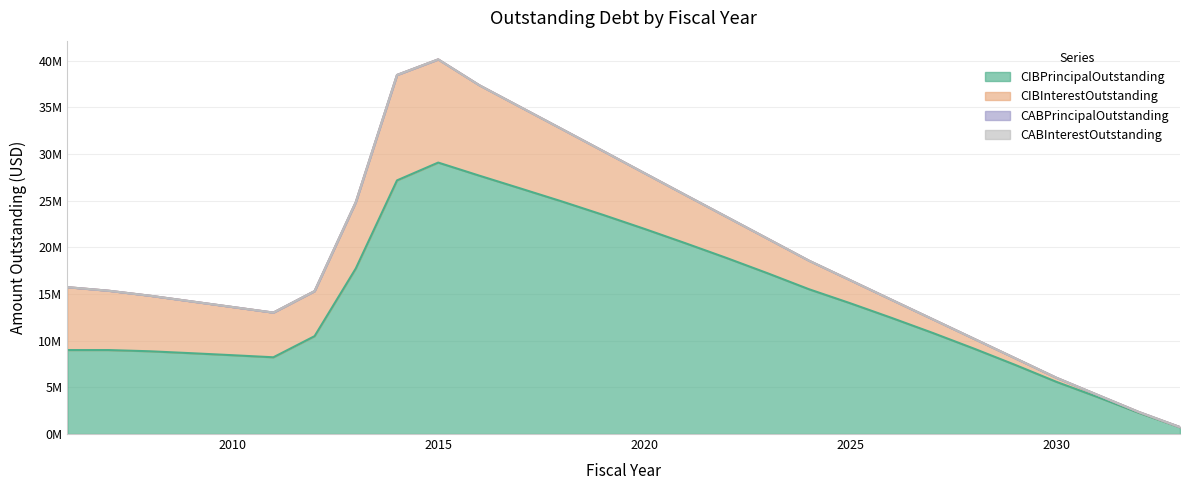

Rank the series at 2017 from lowest to highest value.

CABPrincipalOutstanding, CABInterestOutstanding, CIBInterestOutstanding, CIBPrincipalOutstanding